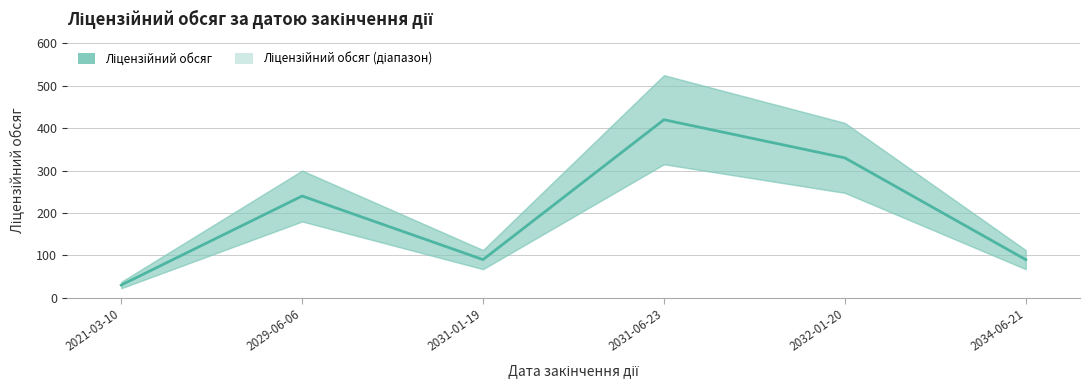

How many data points are less than 240?

3